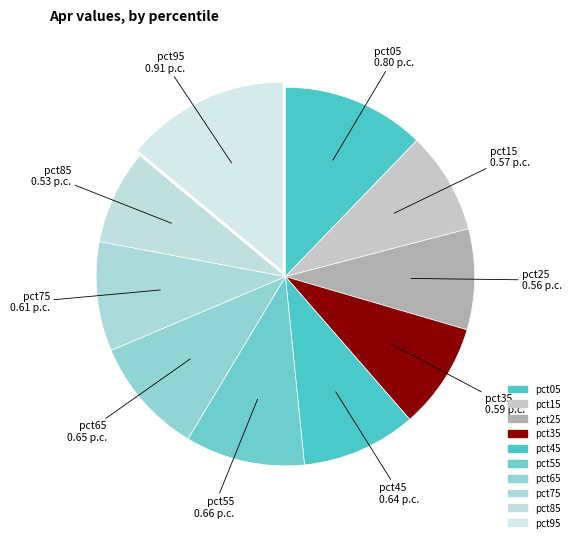

Count the number of slices in the pie.

10